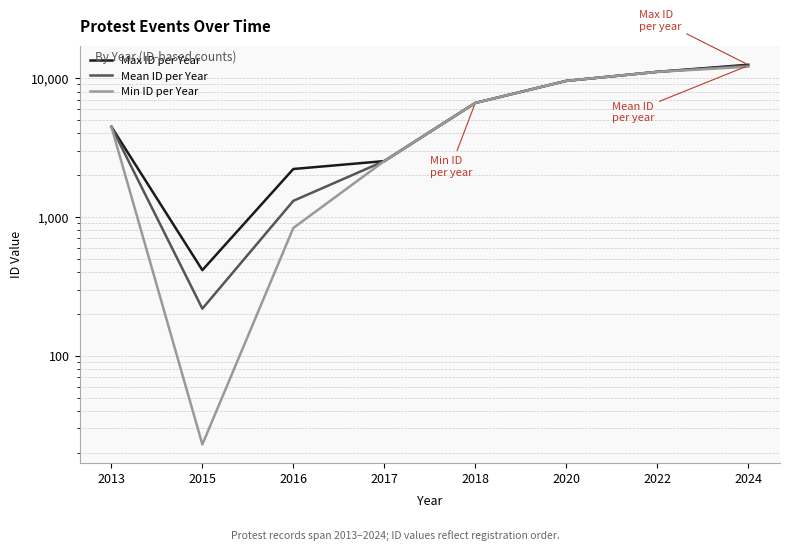

How many values in the Min ID per Year series exceed 6622?

3